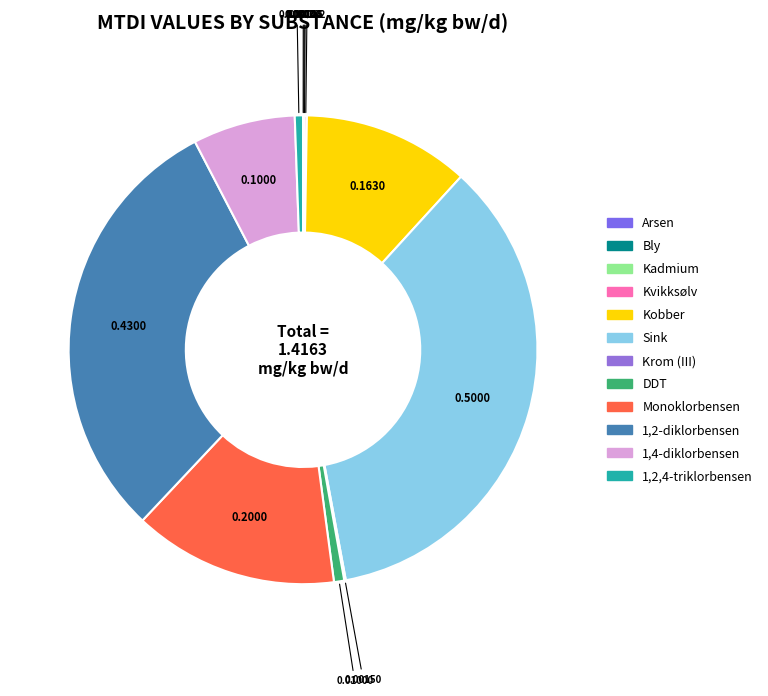

To the nearest percent, what is the average slice percentage?

8%